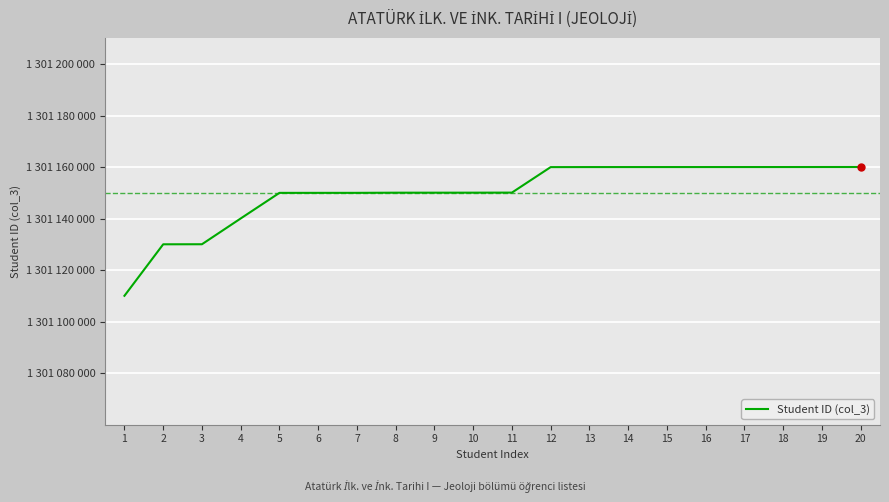

Is it true that the value at 5 is 1301150014?

True